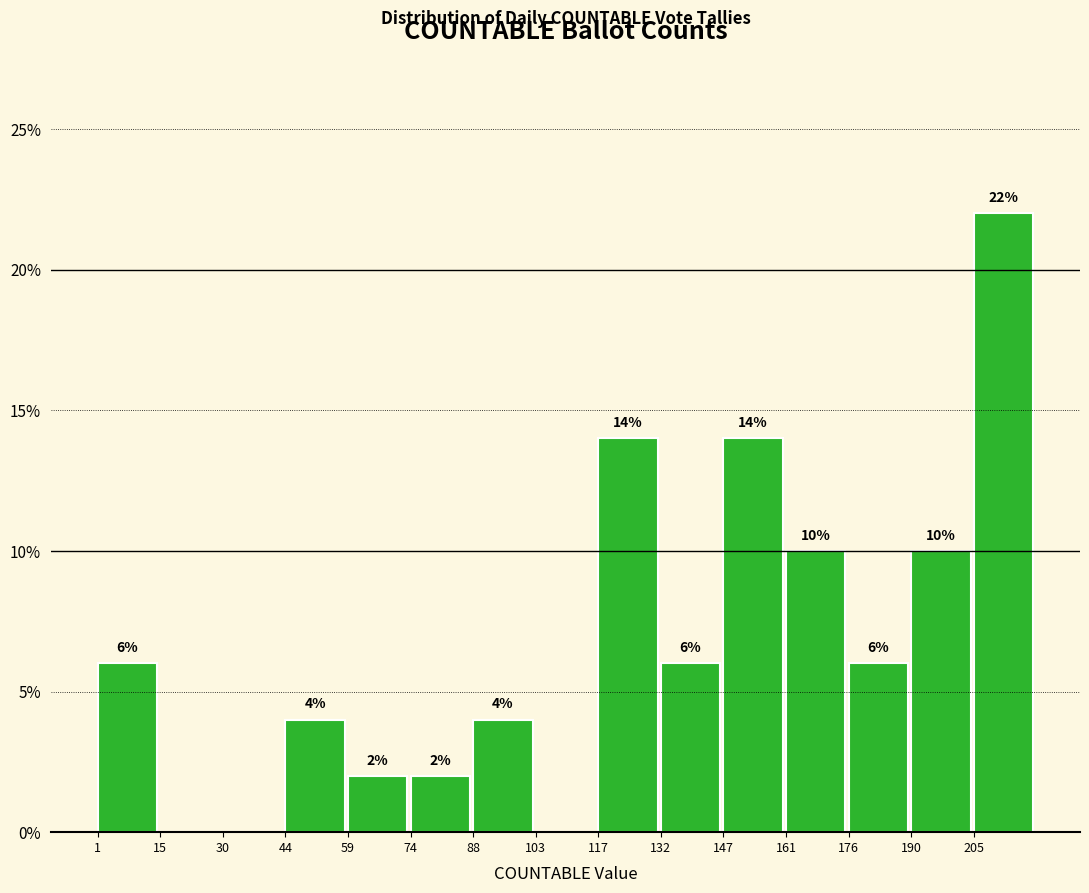

Over which range of the x-axis is the bar tallest?

205.4 to 220.0